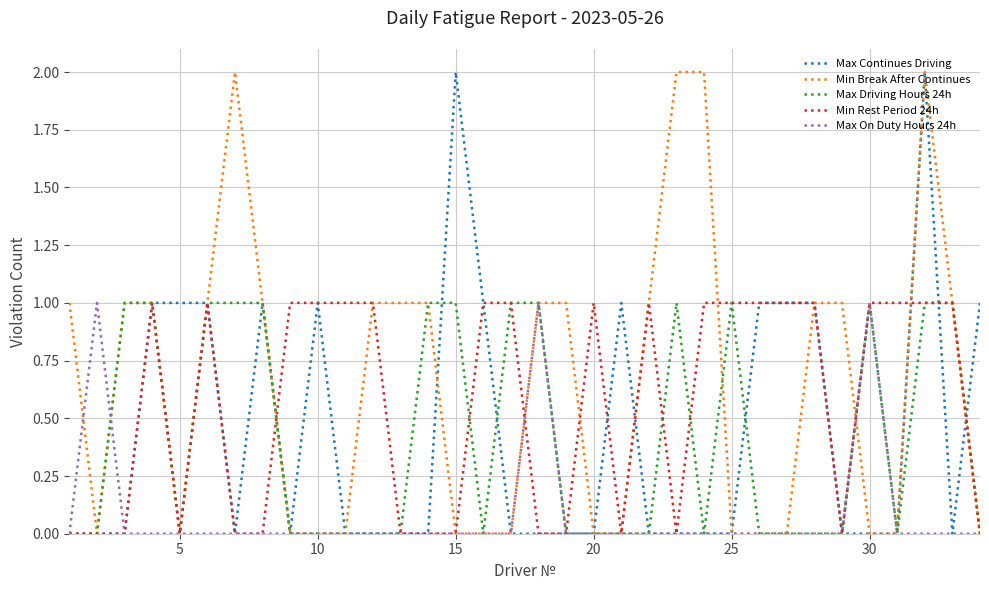

Which series has the largest total across all categories?

Min Break After Continues